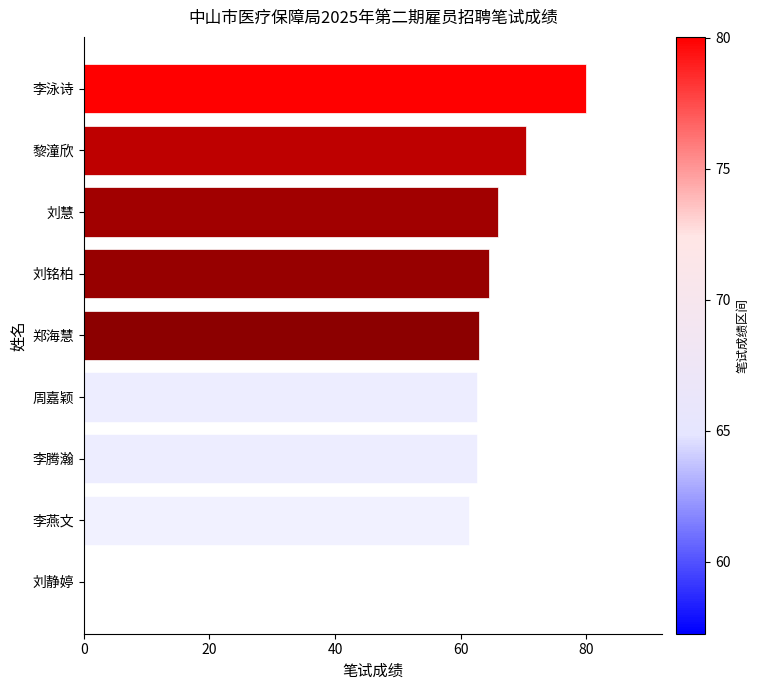

Count the number of data series in this chart.

1